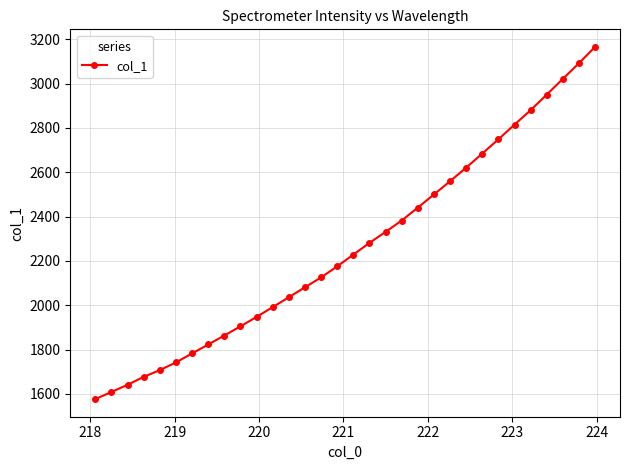

Is this an area chart (filled region under the line)?

No